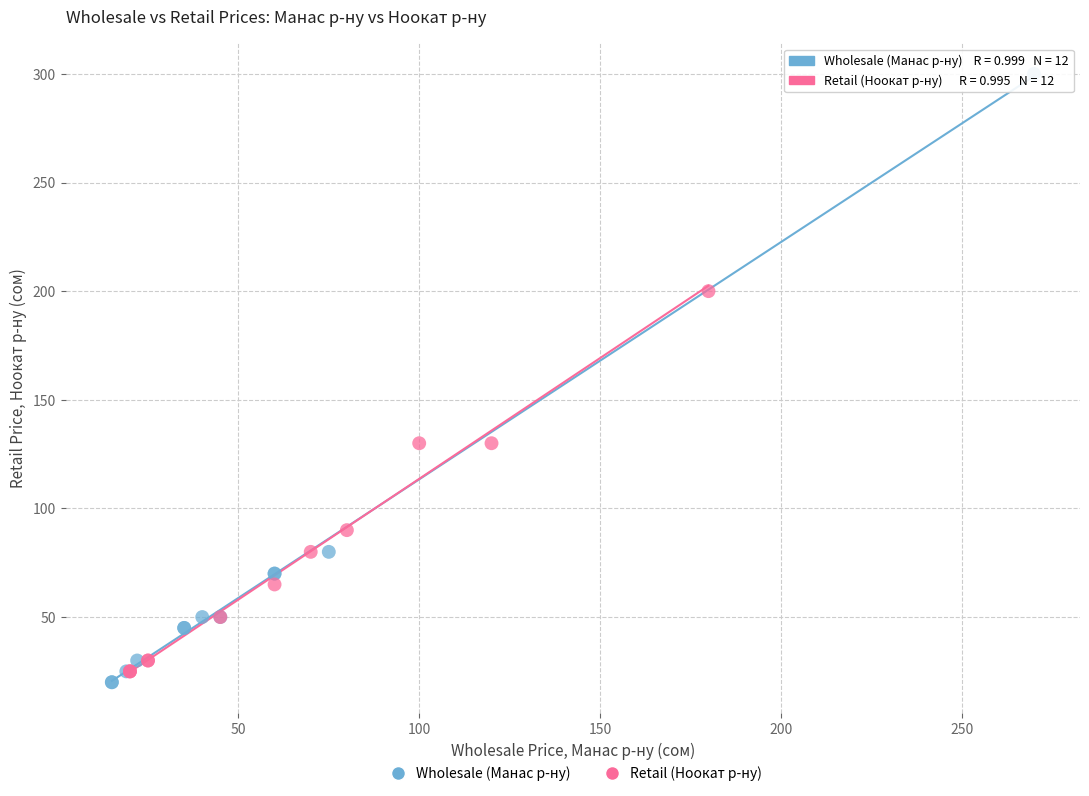

Which series has the widest spread of Y values?

Wholesale (Манас р-ну)